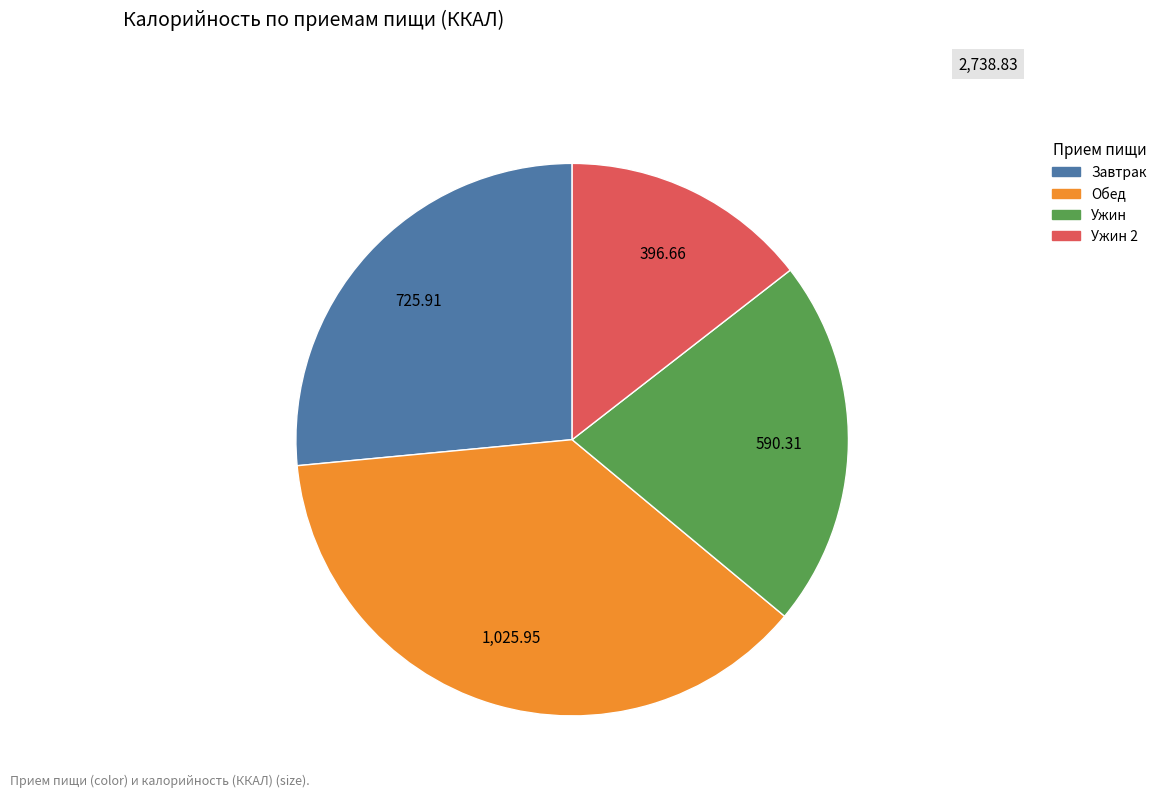

Is there a majority slice in this chart?

No